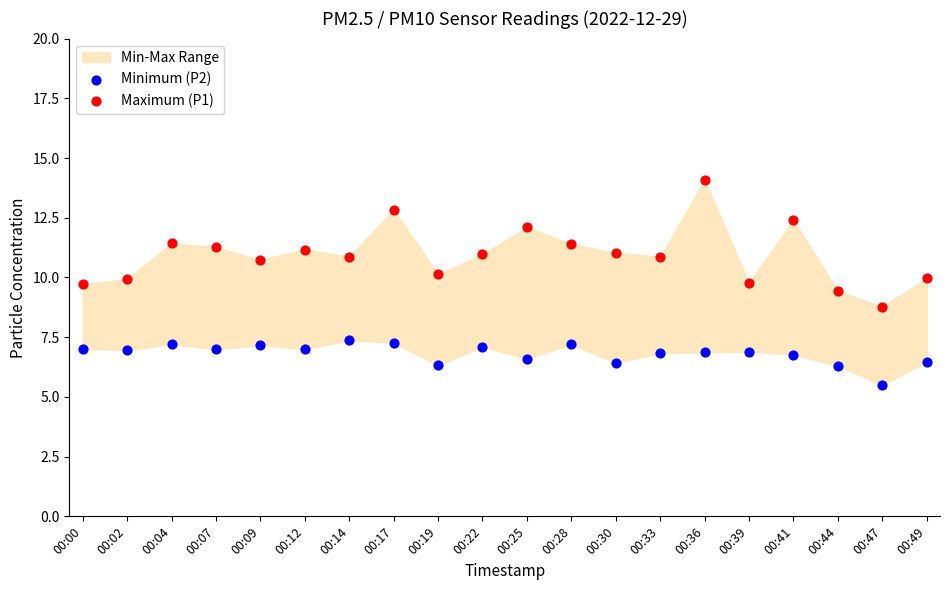

Across all data points, what is the range of Y values (max minus min)?

8.6